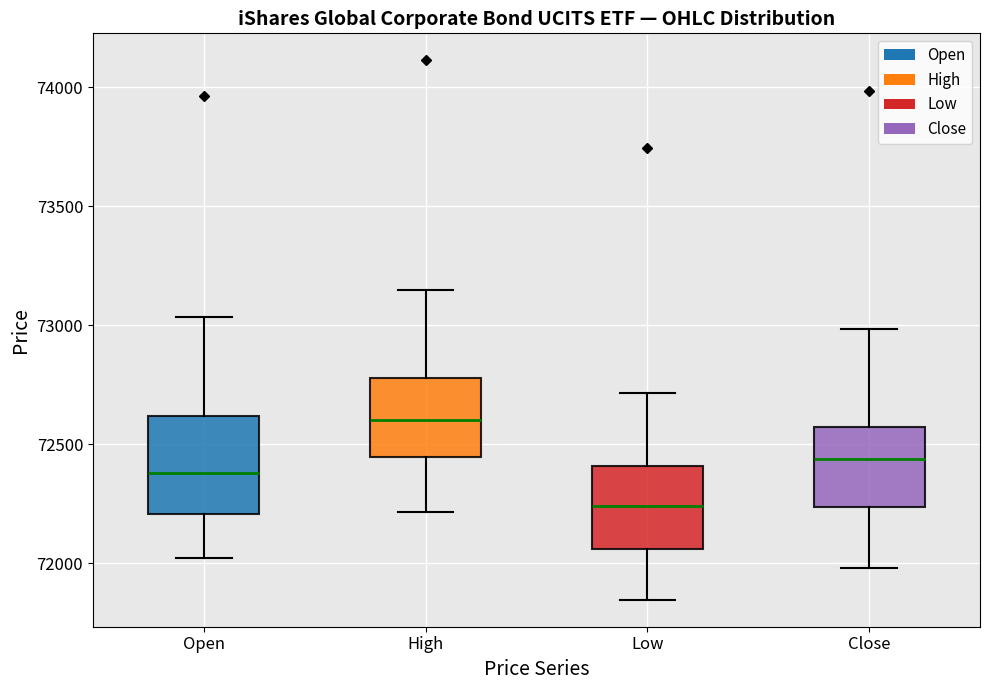

Where is the upper edge of the box for Close on the y-axis? The values are not printed on the chart, so give them approximately, as read against the axis.

72550